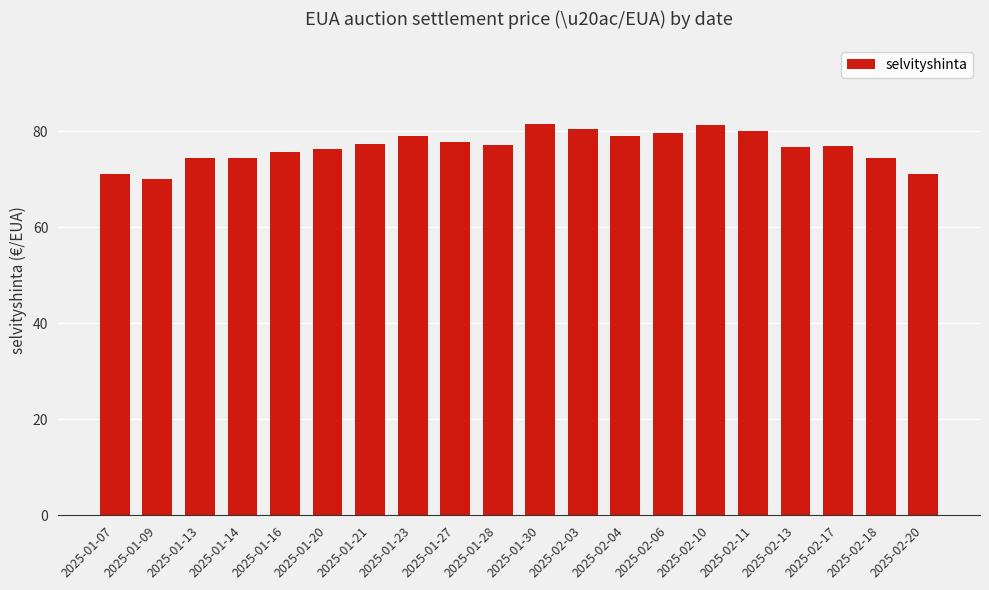

What is the change in value from 2025-01-21 to 2025-01-27?

+0.4